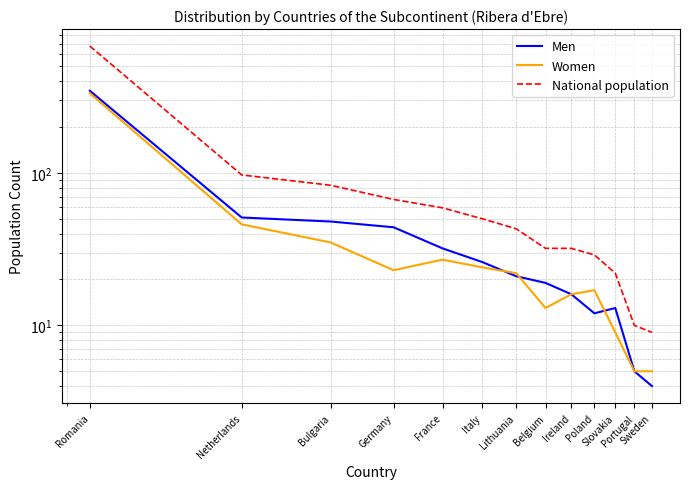

How many data points in National population are above 43?

6